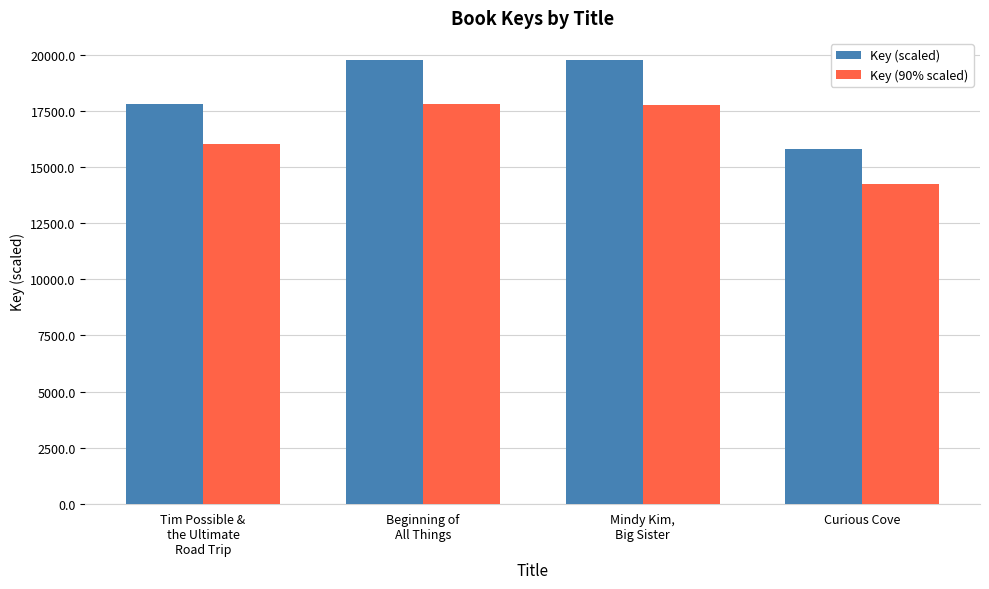

True or false: Key (90% scaled) has a value of 24772.3 at Curious Cove.

False